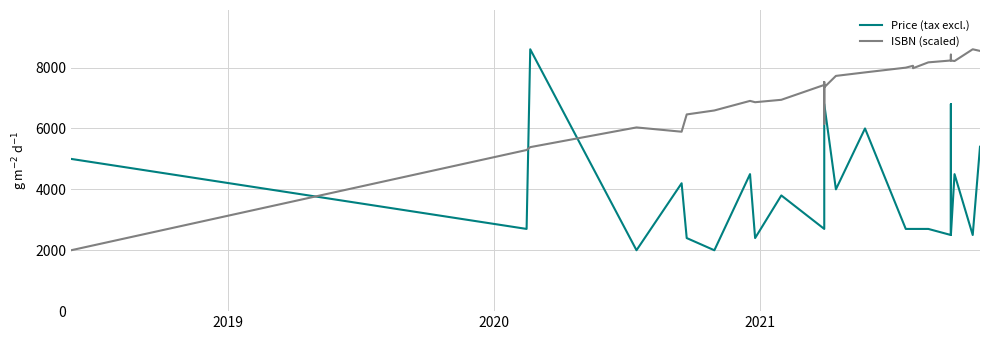

Which series has the largest total across all categories?

ISBN (scaled)